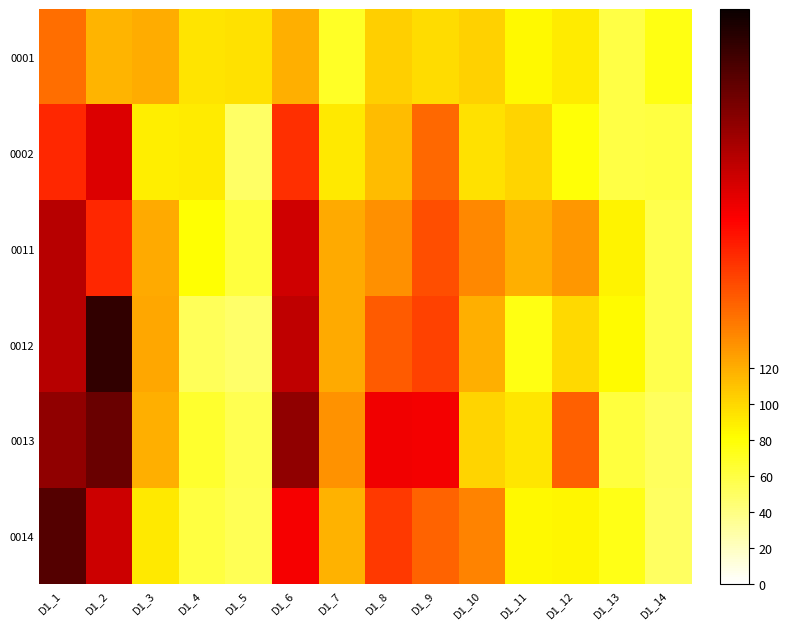

At which category is the sum across all series the highest?

D1_1